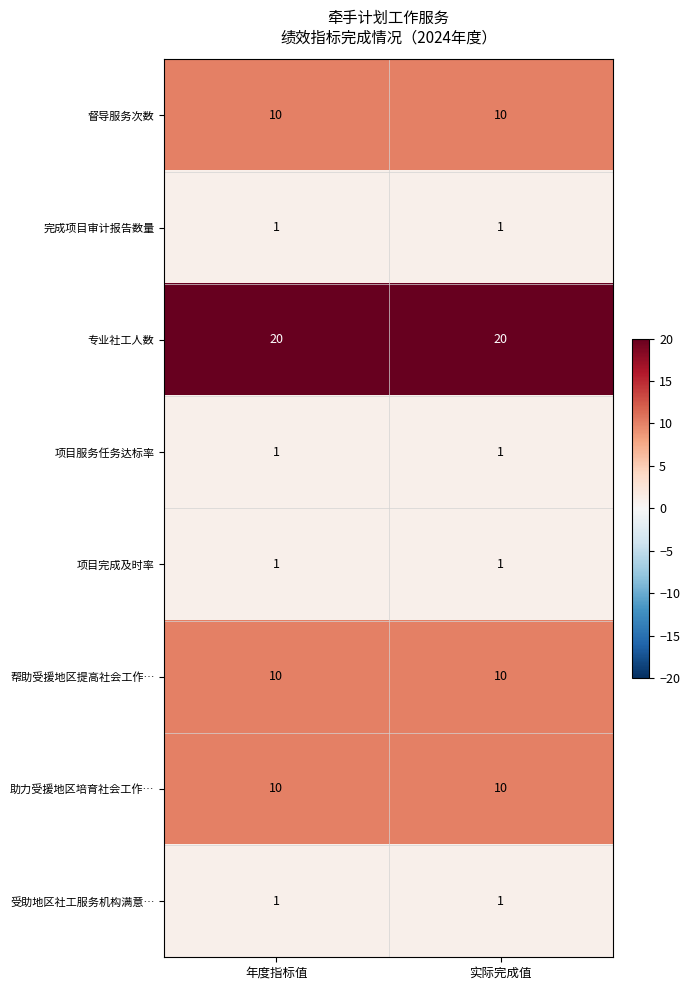

What is the average value of the 督导服务次数 series?

10